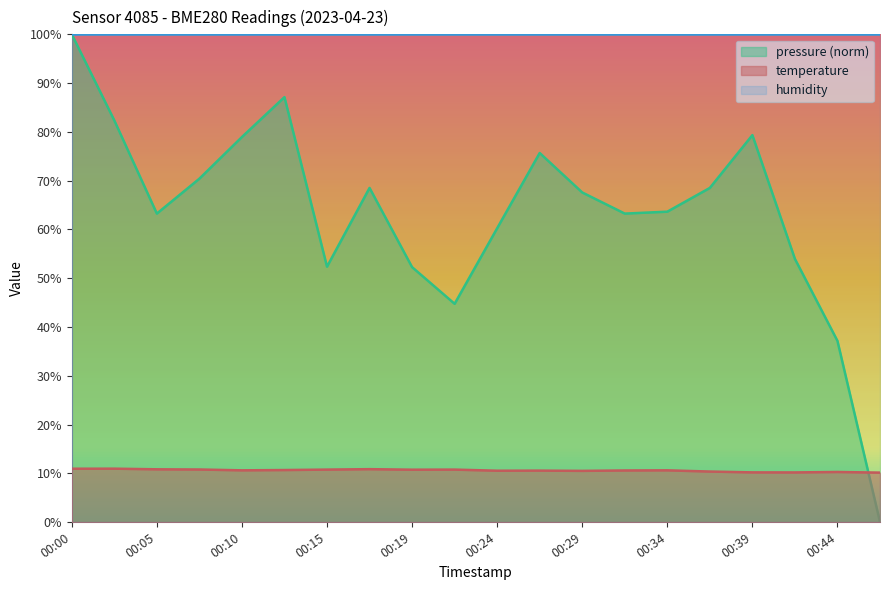

Which category has the highest value in the pressure_norm series?

00:00